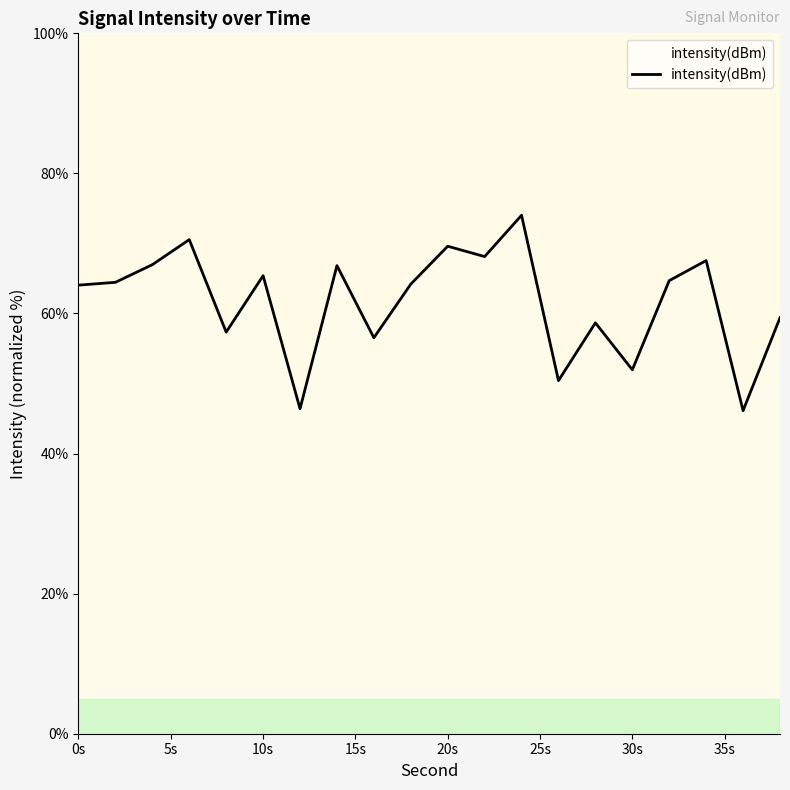

Does the chart have visible grid lines?

No